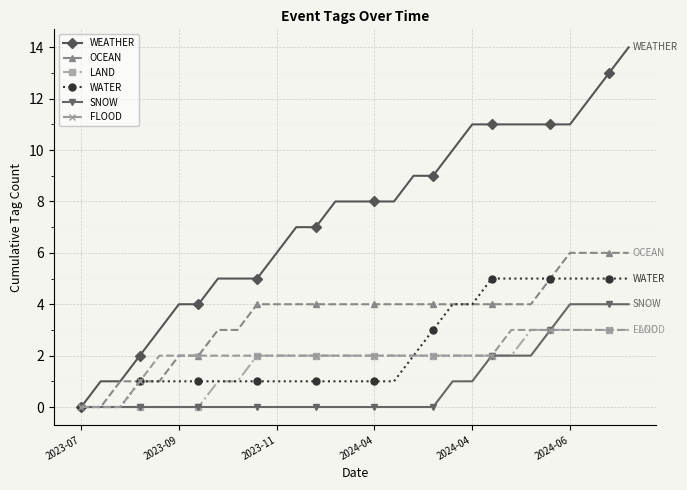

Count the number of categories in the chart.

29